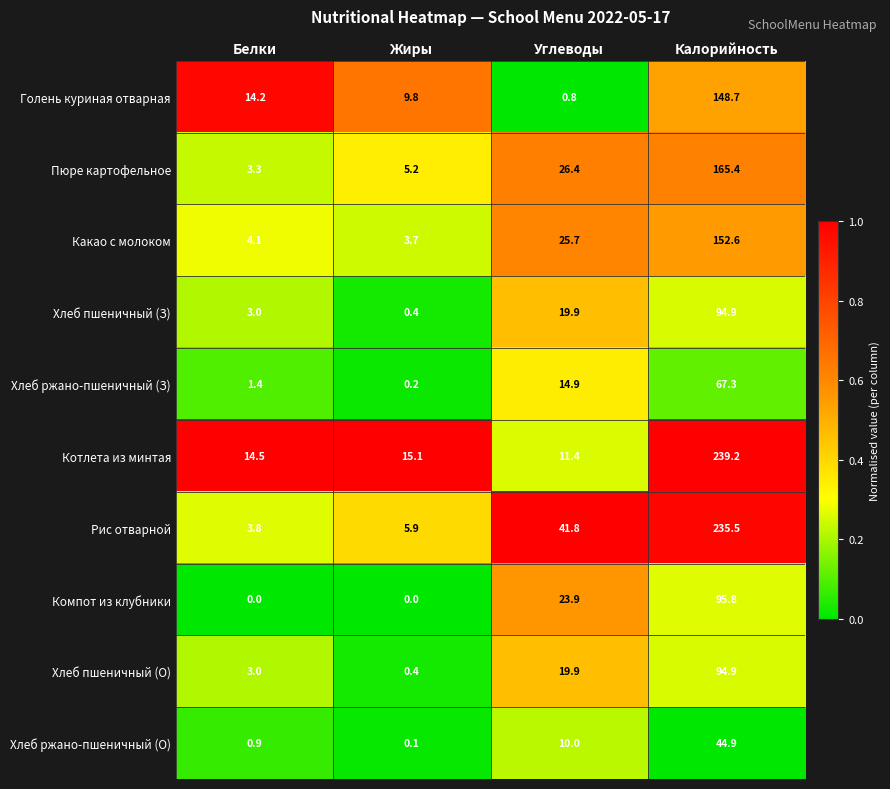

Which category has the lowest value in the Хлеб ржано-пшеничный (З) series?

Жиры